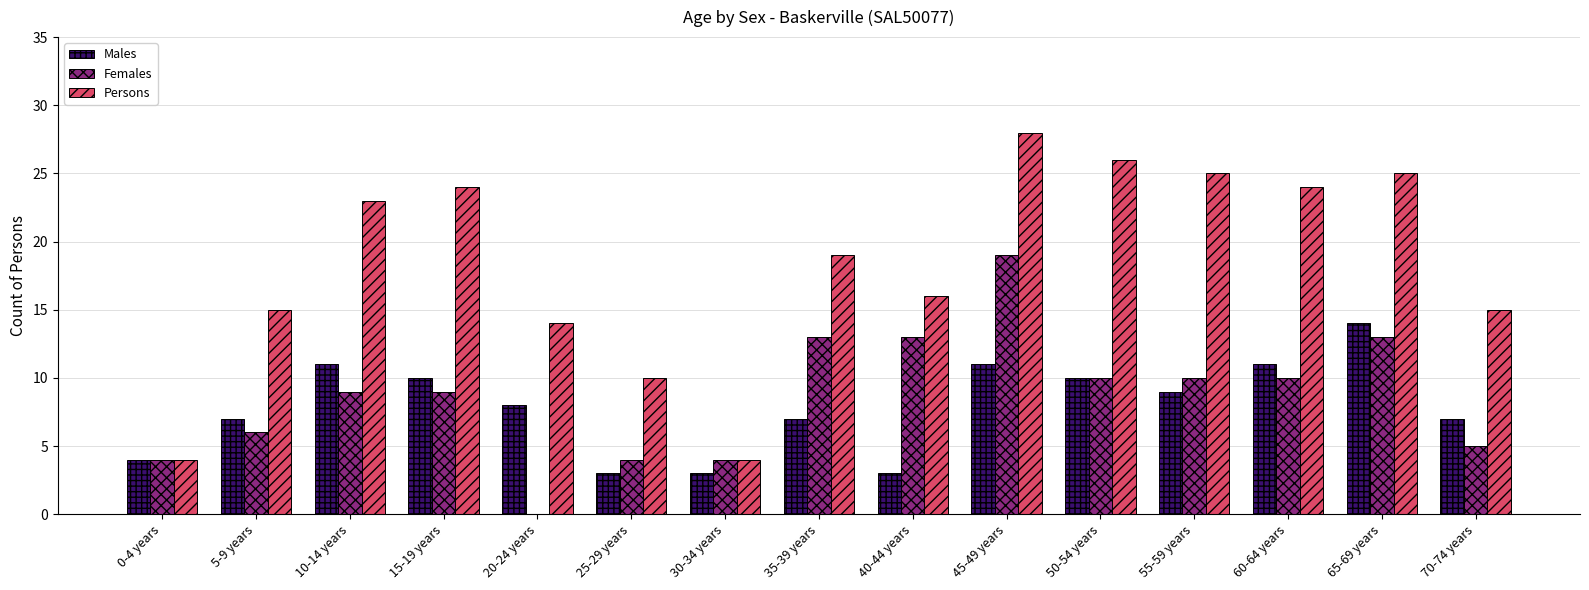

How many distinct data groups are displayed?

3